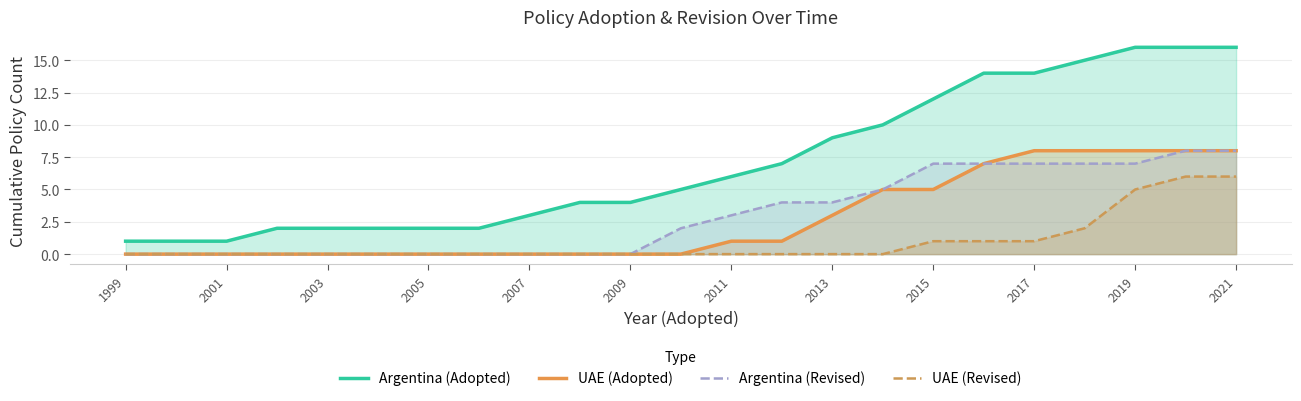

Read the Argentina (Adopted) value at 2019.

16